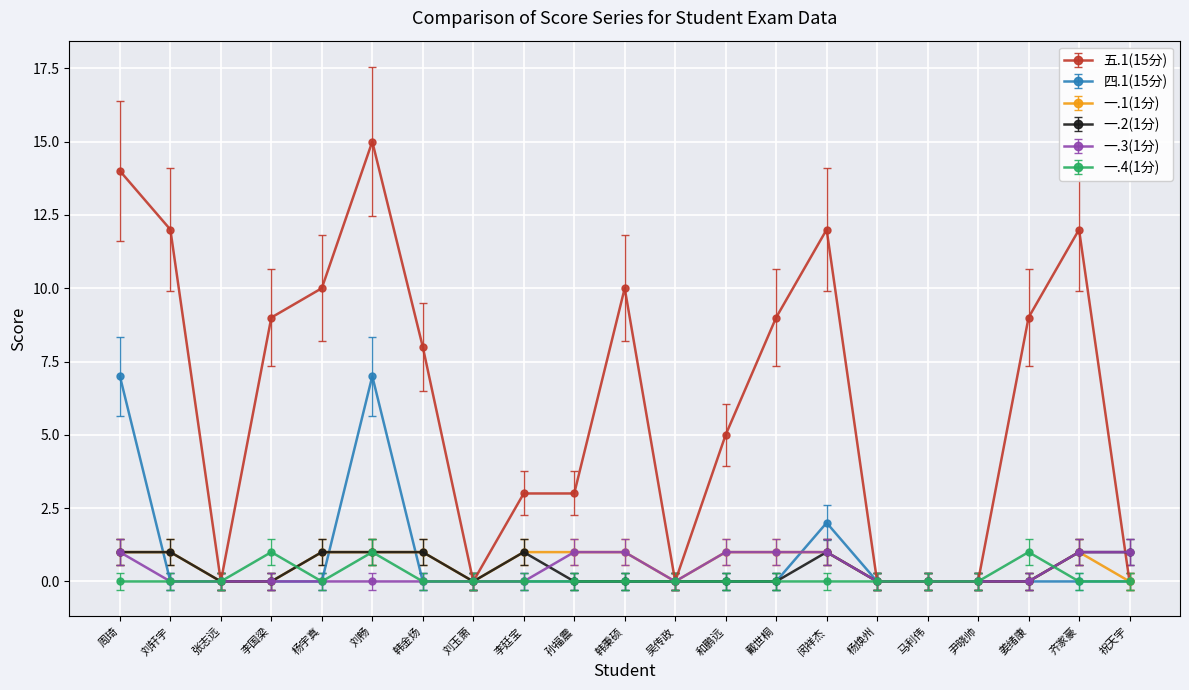

The value of 一.3(1分) at 吴传政 is -1. True or false?

False